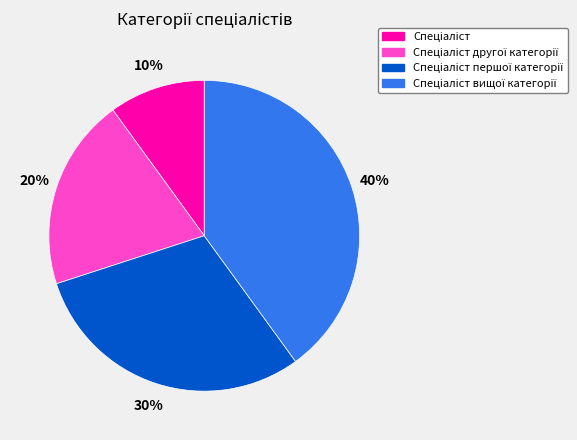

To the nearest percent, what is the average slice percentage?

25%